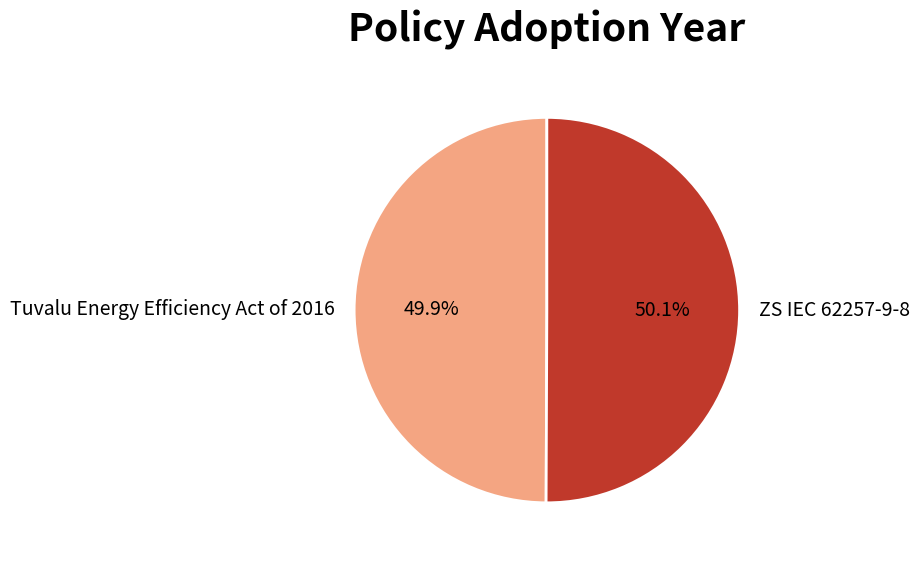

How many segments does this pie chart have?

2